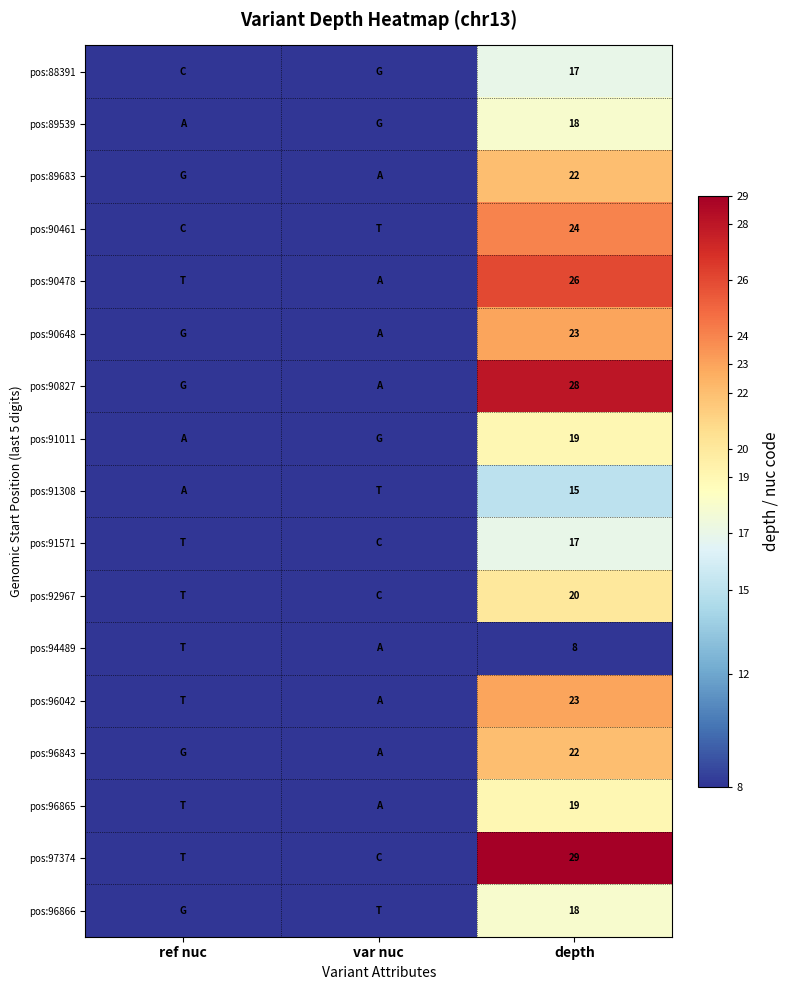

What is the total value across all series at depth?

348